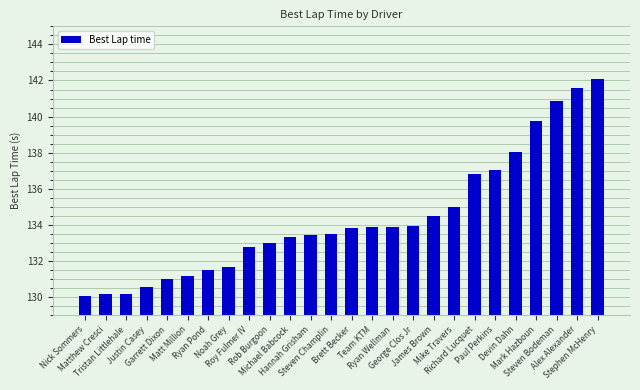

What is the sum of all values?

3493.5